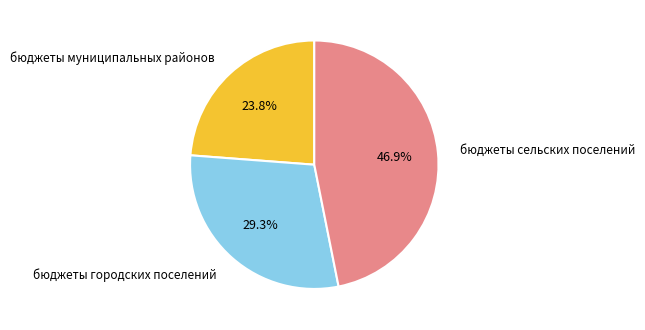

Between бюджеты городских поселений and бюджеты сельских поселений, which is larger?

бюджеты сельских поселений